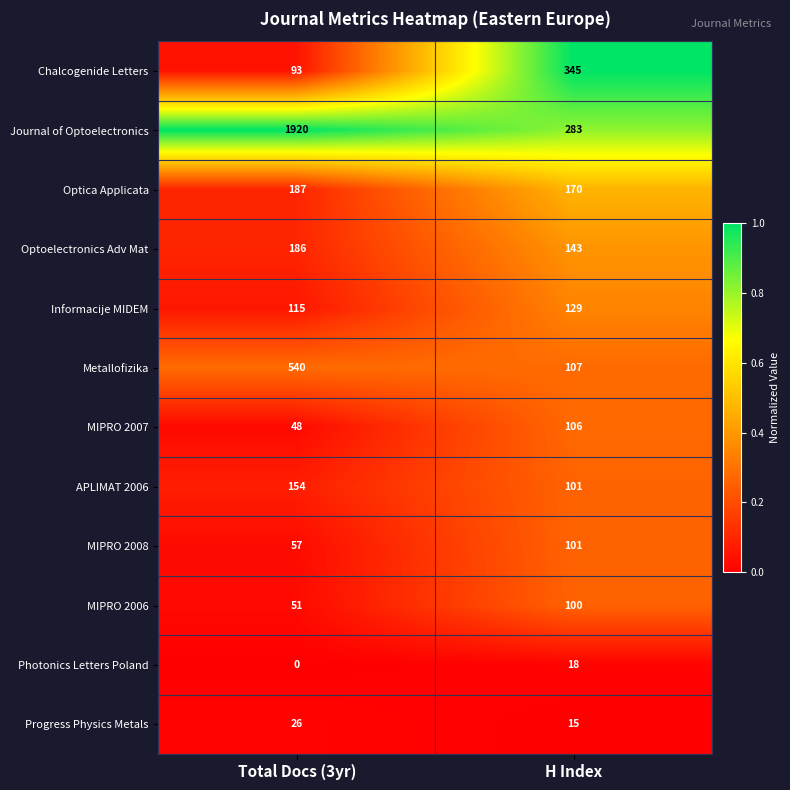

List the series in order of their peak value, lowest first.

Photonics Letters Poland, Progress Physics Metals, MIPRO 2006, MIPRO 2008, MIPRO 2007, Informacije MIDEM, APLIMAT 2006, Optoelectronics Adv Mat, Optica Applicata, Chalcogenide Letters, Metallofizika, Journal of Optoelectronics